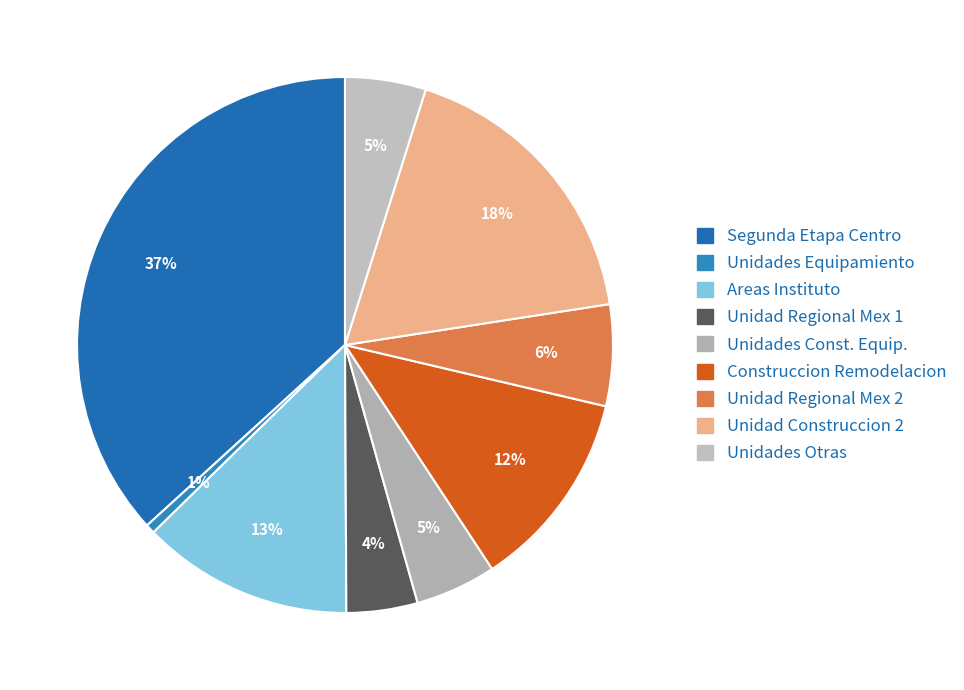

Count the number of slices in the pie.

9